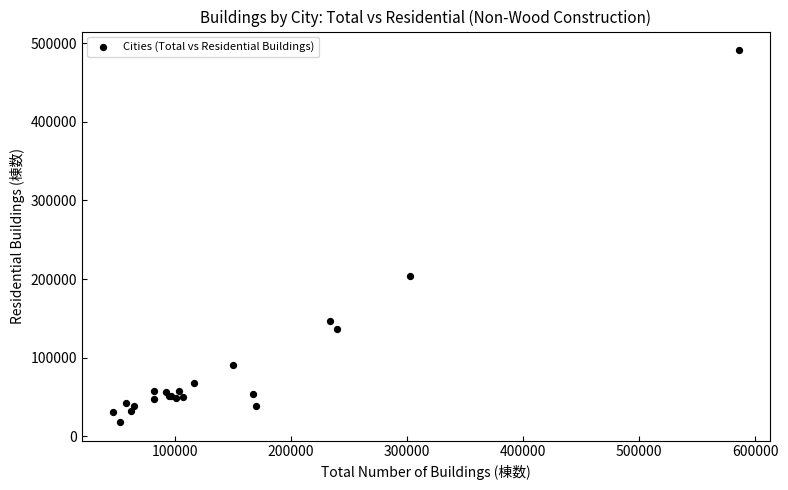

What Y value in the scatter plot is closest to 254719?

203872